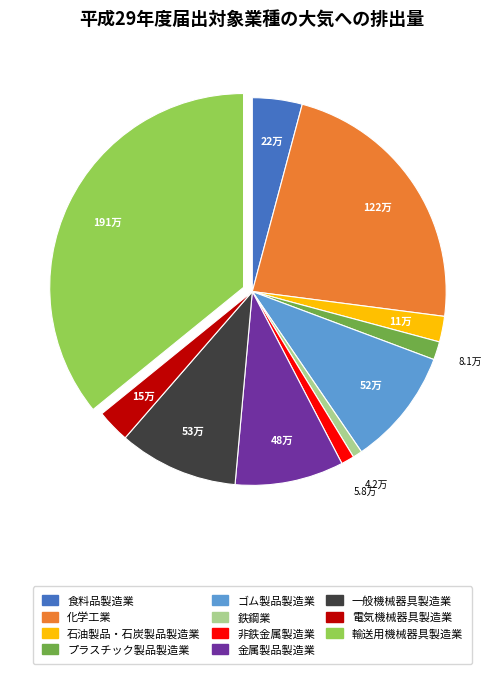

What is the largest slice in the pie chart?

輸送用機械器具製造業